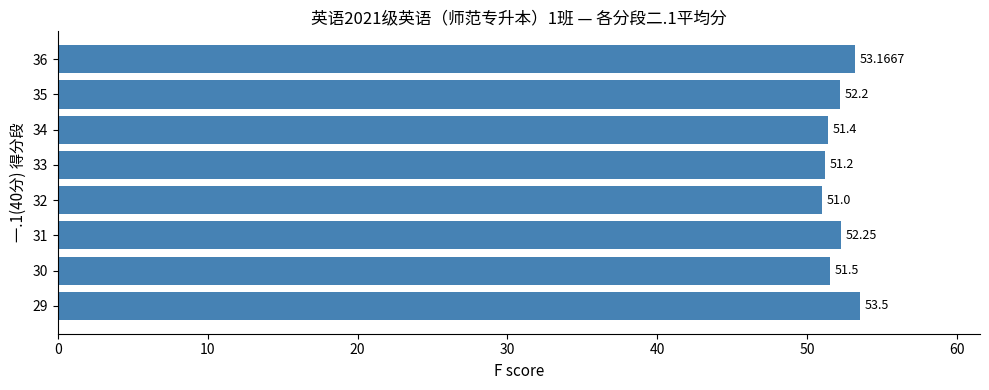

List the labels in order of value, smallest first.

32, 33, 34, 30, 35, 31, 36, 29